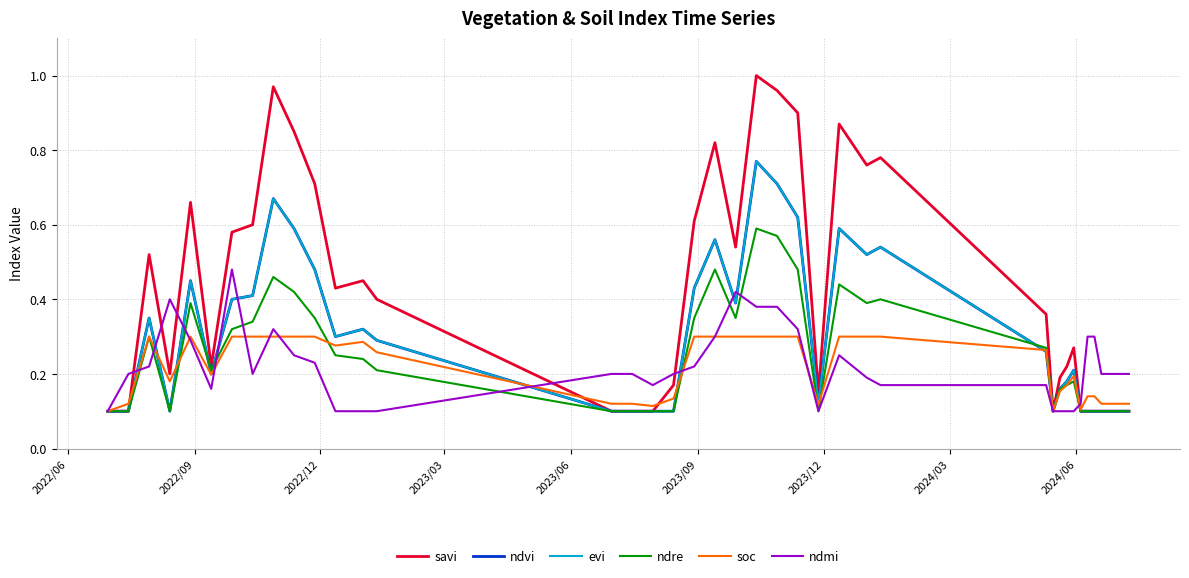

Is this an area chart (filled region under the line)?

No